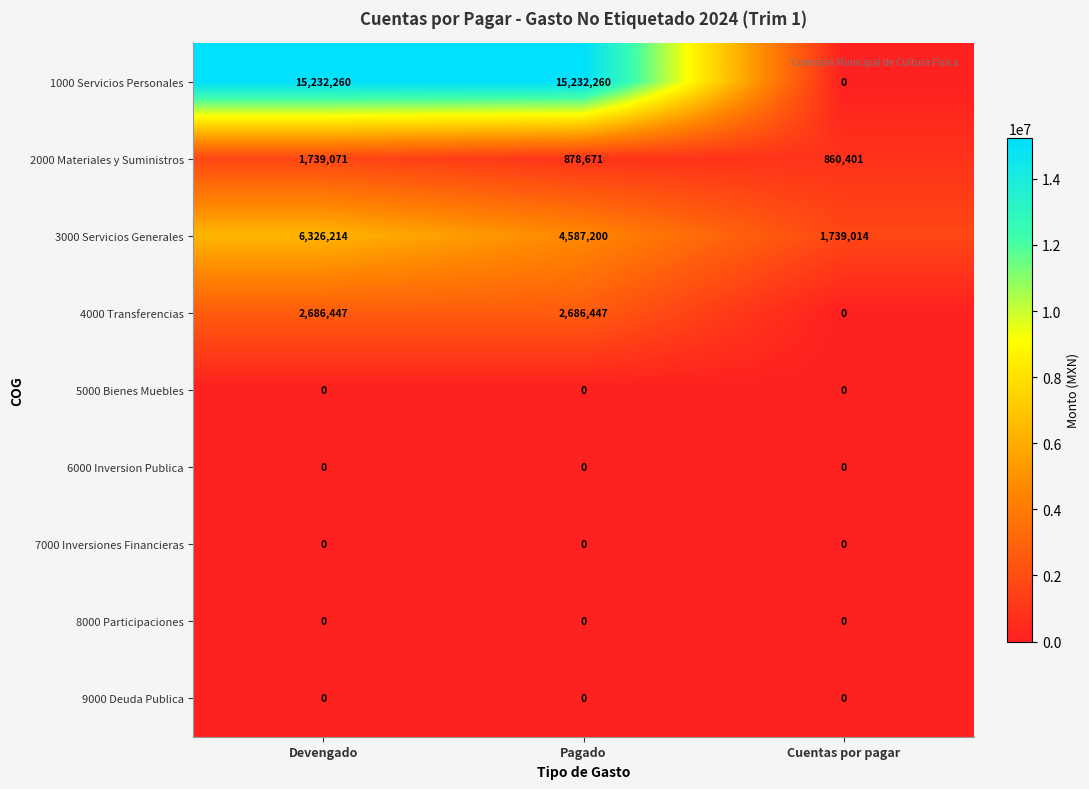

Which series has the largest range (max minus min)?

1000 Servicios Personales